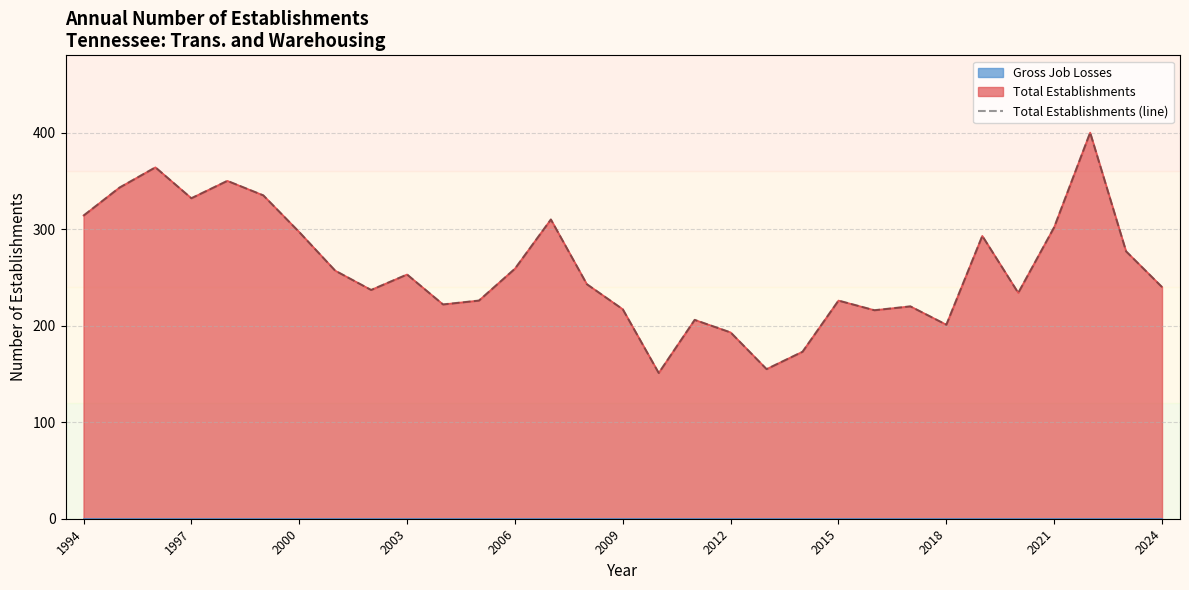

What is the sum of all values?

8046